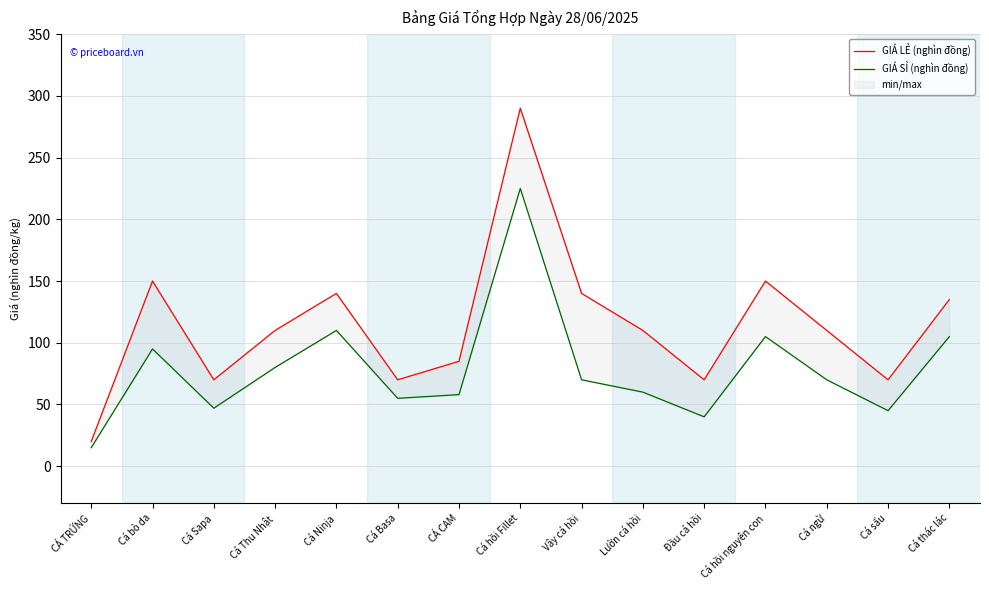

What is the total value across all series at Cá thác lác?

240